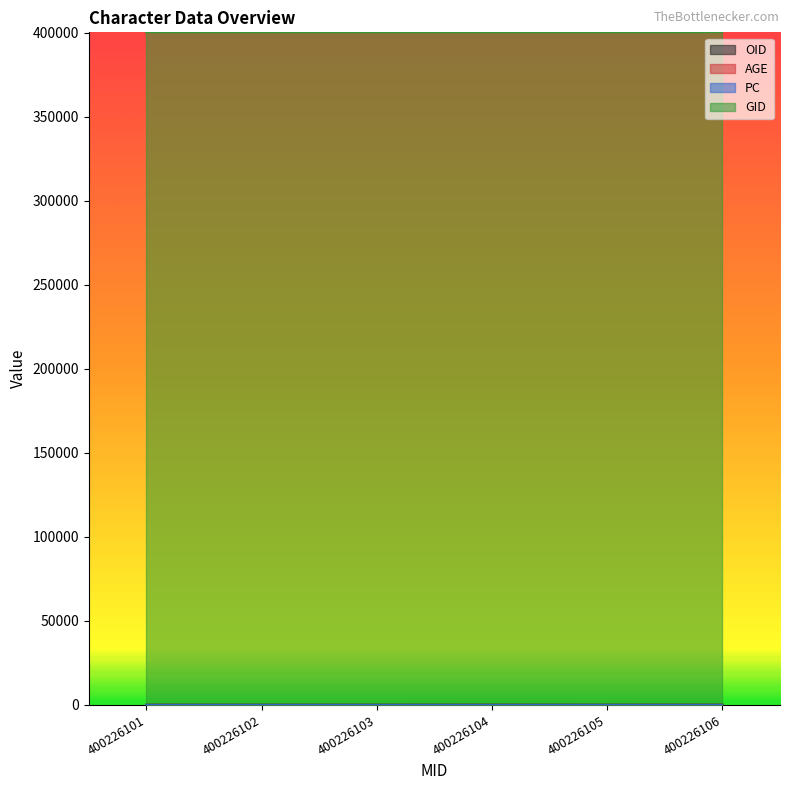

What is the total value across all series at 400226102?

400391